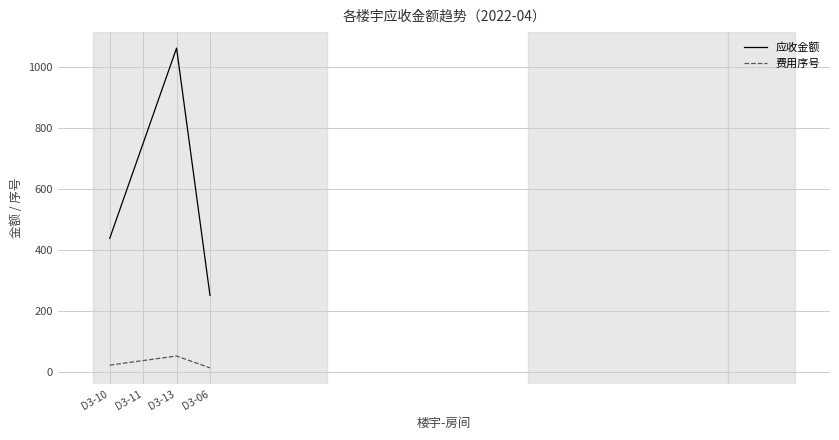

Which series has the largest range (max minus min)?

应收金额